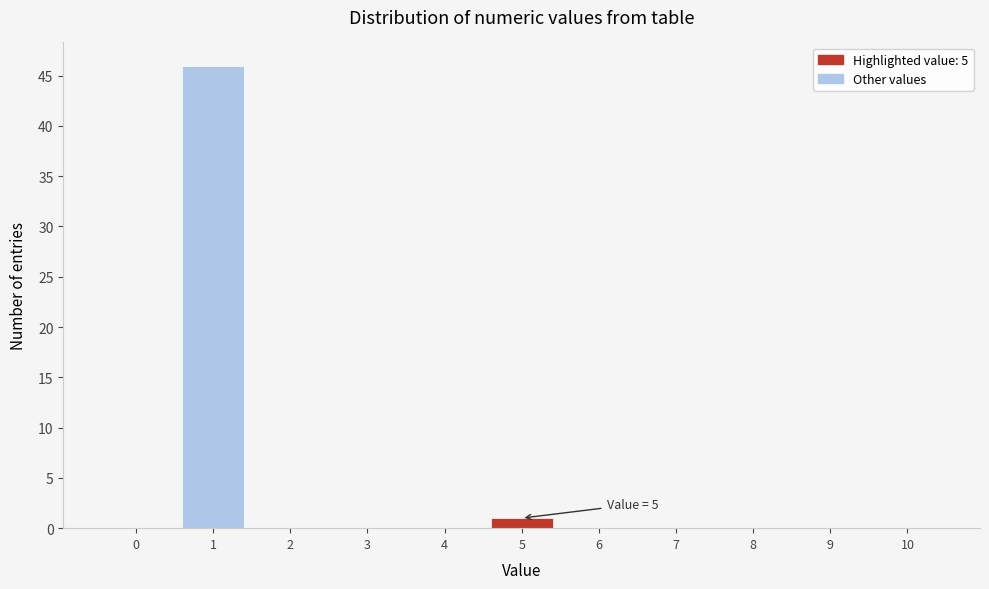

Reading left to right, extract all data points from this chart.

0=0	1=46	2=0	3=0	4=0	5=1	6=0	7=0	8=0	9=0	10=0